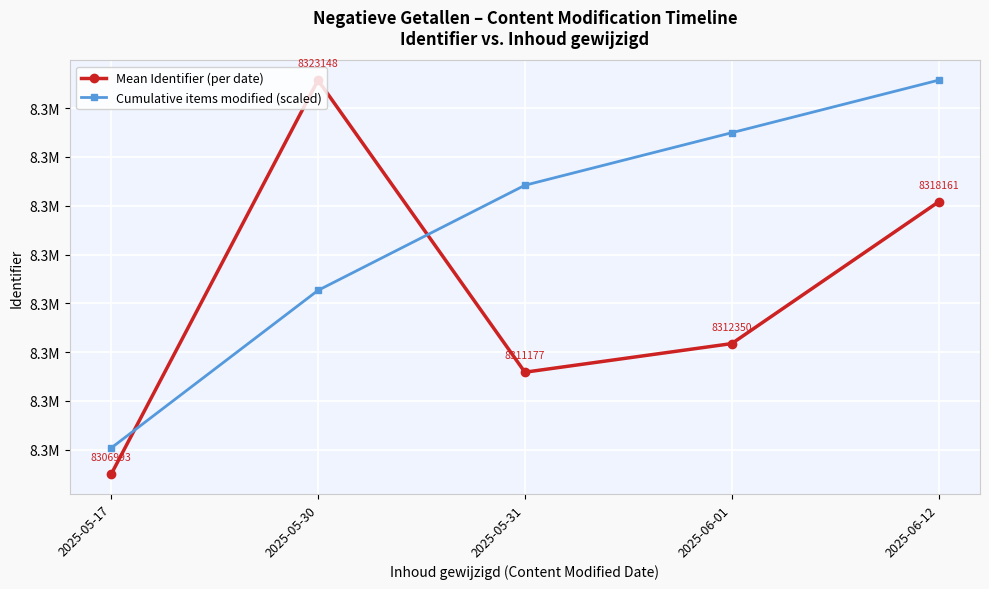

What are all the series names shown in the legend?

Mean Identifier (per date), Cumulative items modified (scaled)